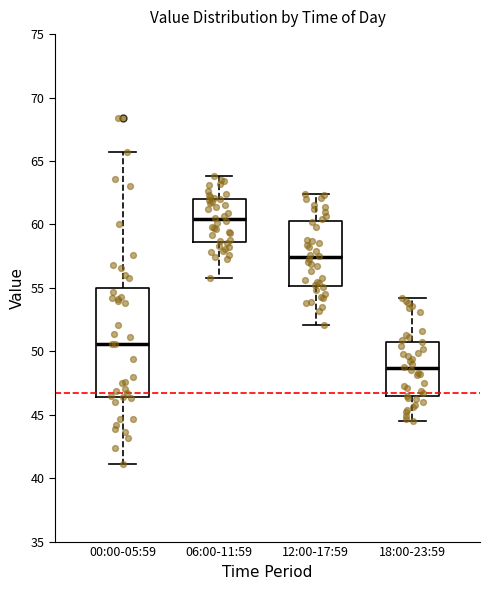

Comparing the boxes themselves (not the whiskers), which one is the tallest?

00:00-05:59